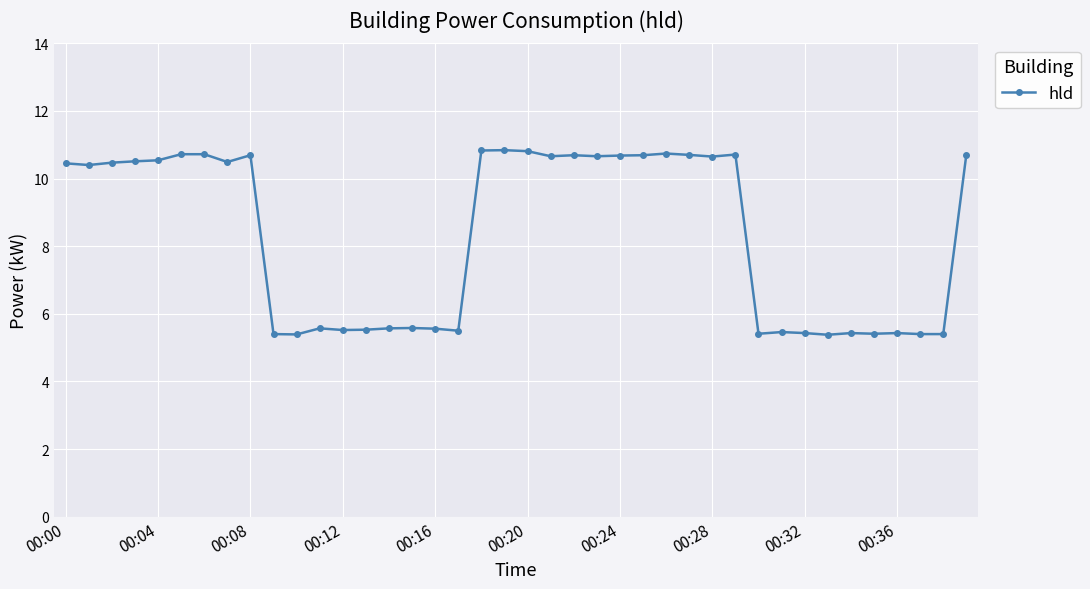

True or false: the data has more than 2 interior local peaks.

True